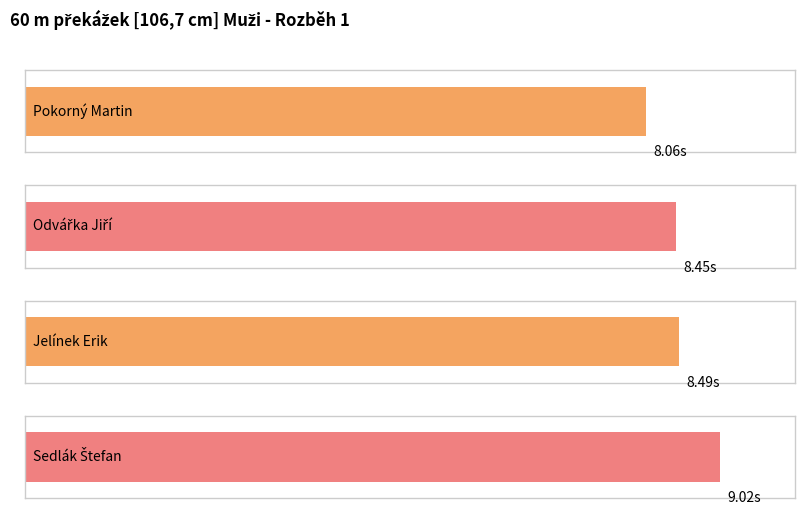

Rank the categories by value from lowest to highest.

Pokorný Martin, Odvářka Jiří, Jelínek Erik, Sedlák Štefan